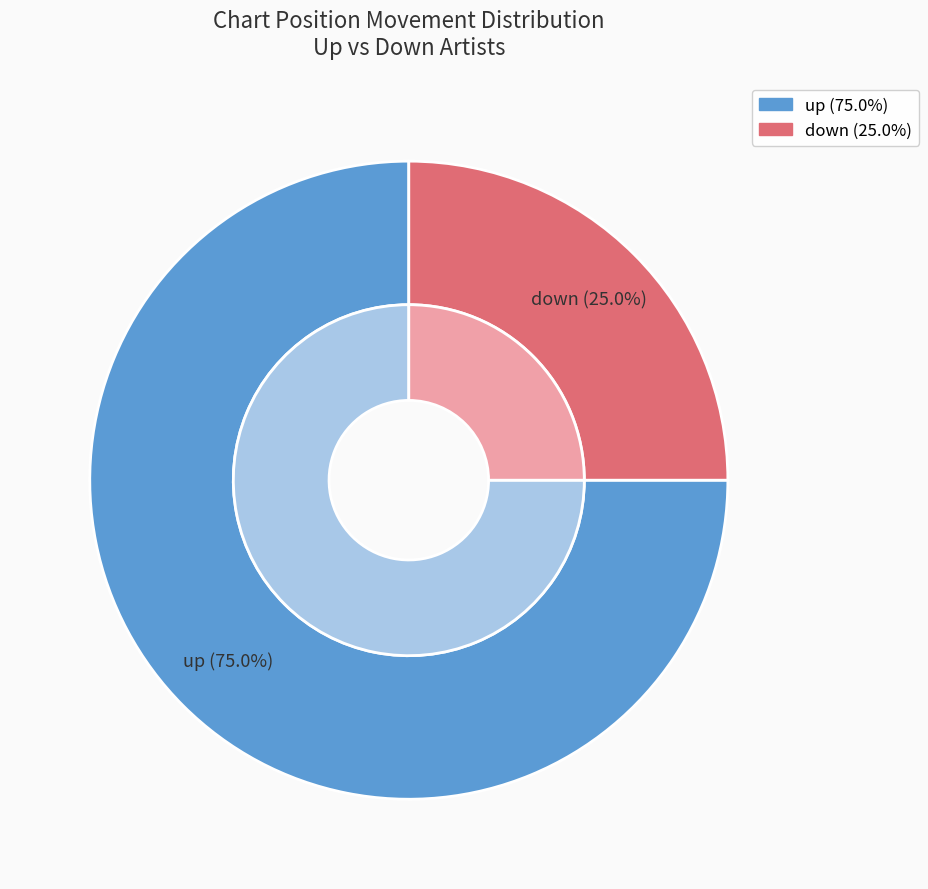

Rank the categories by value from lowest to highest.

down, up